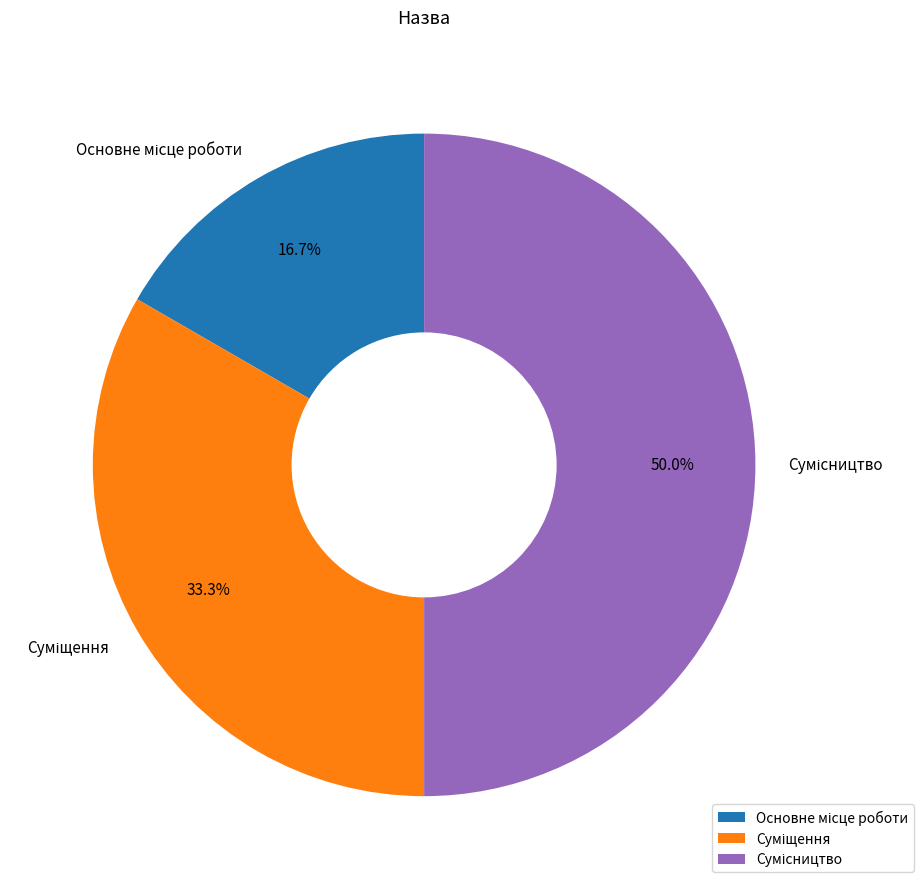

What percentage is NOT represented by Сумісництво?

50.0%